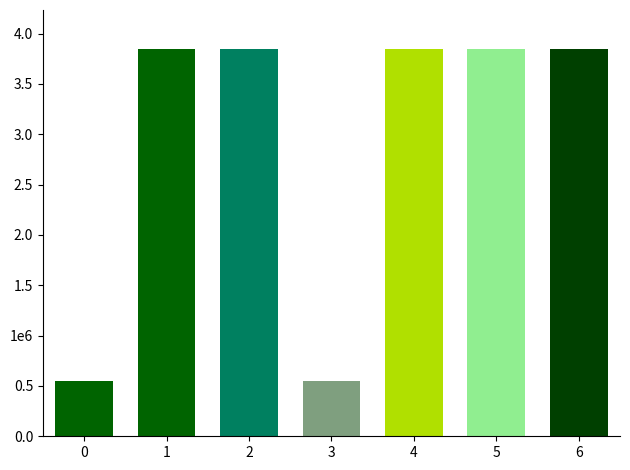

What is the change in value from 3 to 6?

+3300000